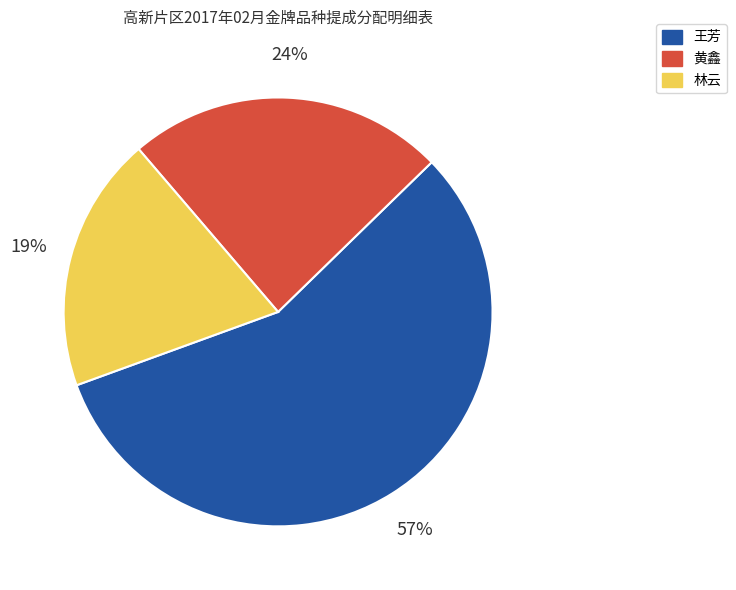

To the nearest percent, what is the combined percentage of 王芳 and 林云?

76%